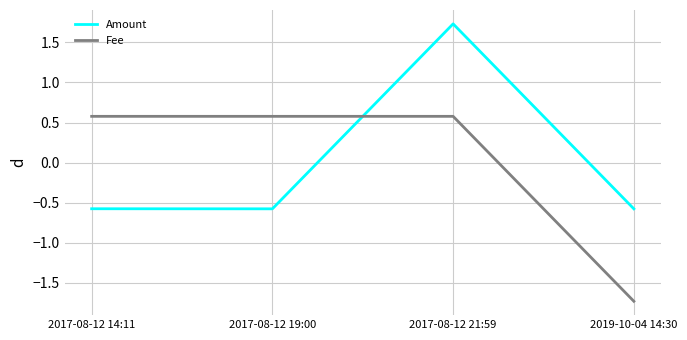

Rank the series at 2017-08-12 19:00 from highest to lowest value.

Fee, Amount